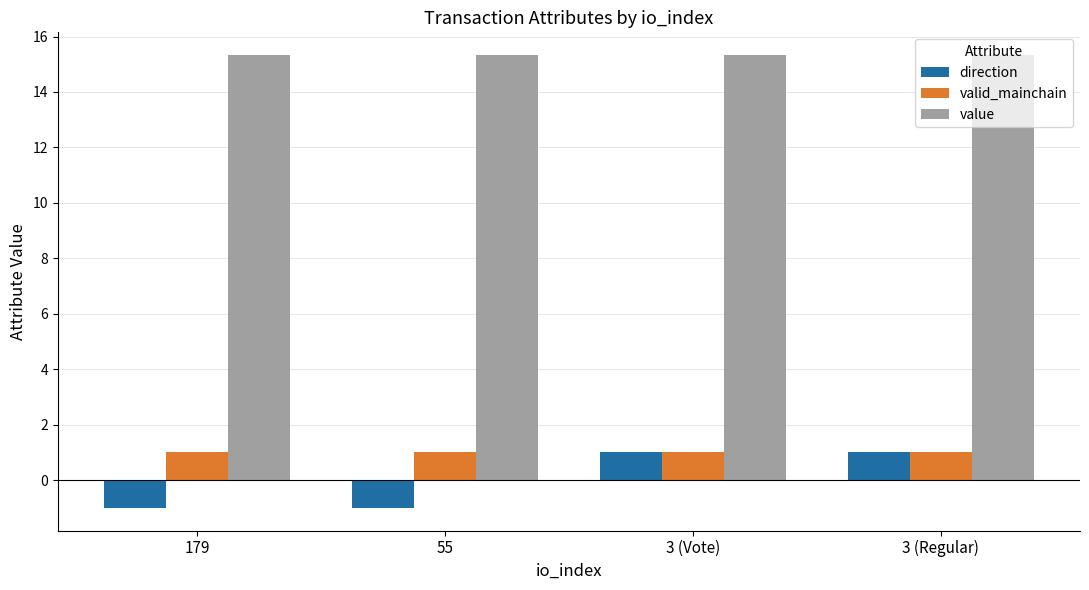

What is the total value across all series at 3 (Regular)?

17.3